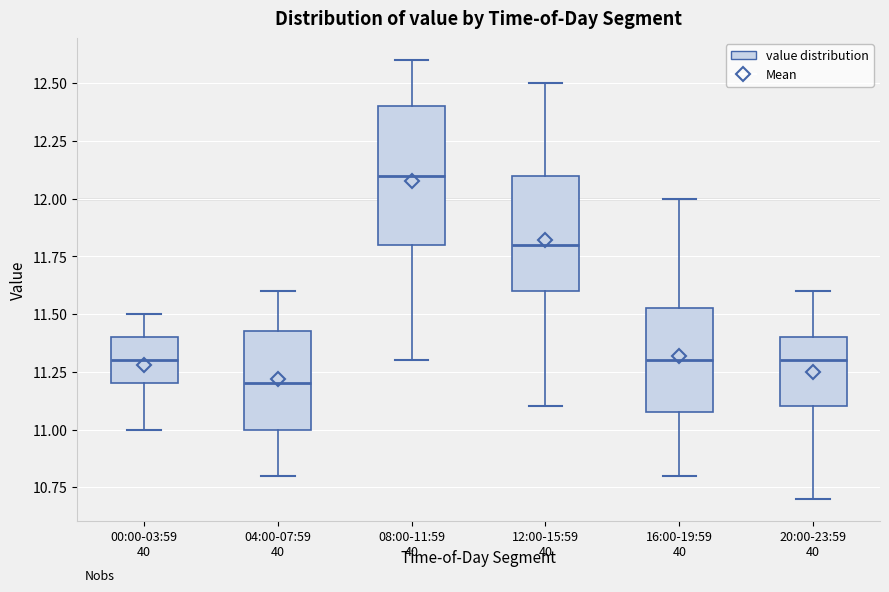

Reading left to right, transcribe this box plot: for each box, give where its median line is, the range the box spans, and where its two whiskers end, as read against the y-axis. The values are not printed on the chart, so give them approximately, as read against the axis.

00:00-03:59: median 11.30, box 11.20 to 11.40, whiskers 11.00 to 11.50
04:00-07:59: median 11.20, box 11.00 to 11.45, whiskers 10.80 to 11.60
08:00-11:59: median 12.10, box 11.80 to 12.40, whiskers 11.30 to 12.60
12:00-15:59: median 11.80, box 11.60 to 12.10, whiskers 11.10 to 12.50
16:00-19:59: median 11.30, box 11.10 to 11.55, whiskers 10.80 to 12.00
20:00-23:59: median 11.30, box 11.10 to 11.40, whiskers 10.70 to 11.60